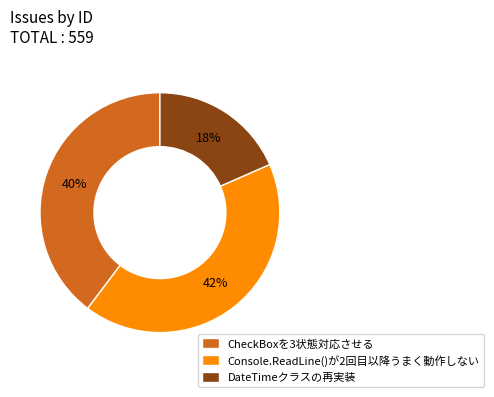

Does any single category account for the majority?

No